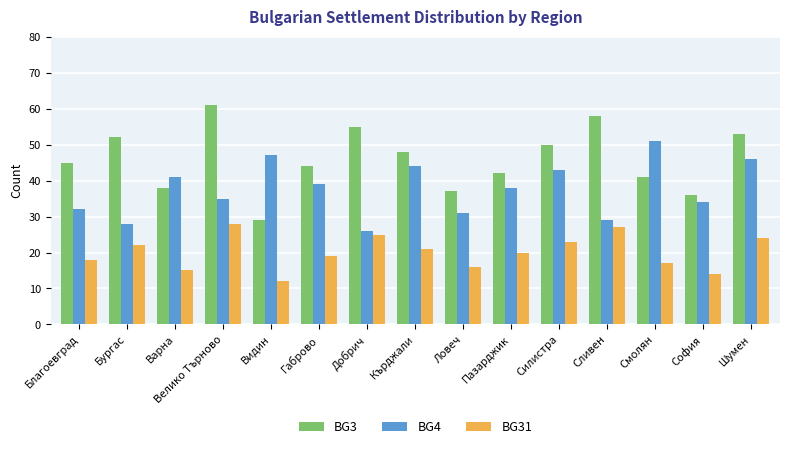

At Силистра, list the series in order from smallest to largest.

BG31, BG4, BG3